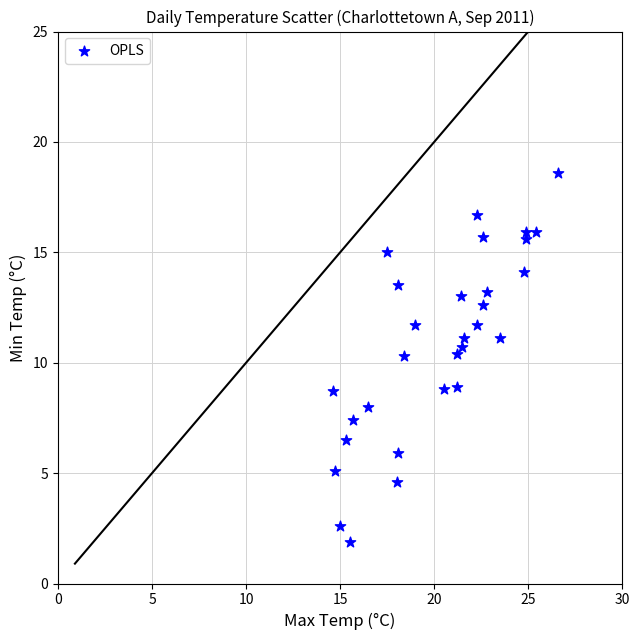

What is the range of Y values (max minus min)?

16.7